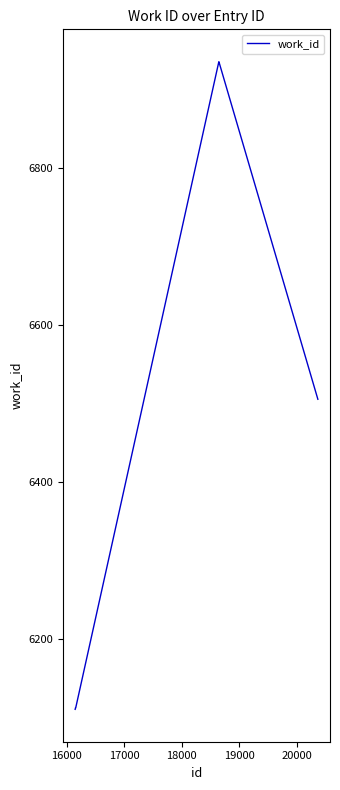

What is the greatest value displayed?

6936